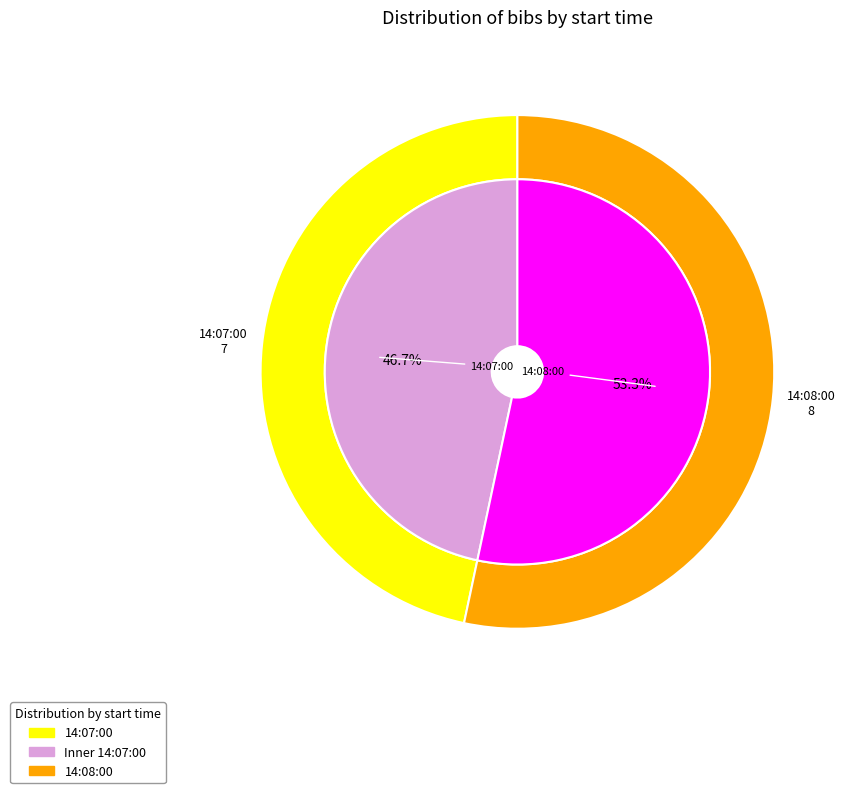

Rank the categories by value from lowest to highest.

14:07:00, 14:08:00